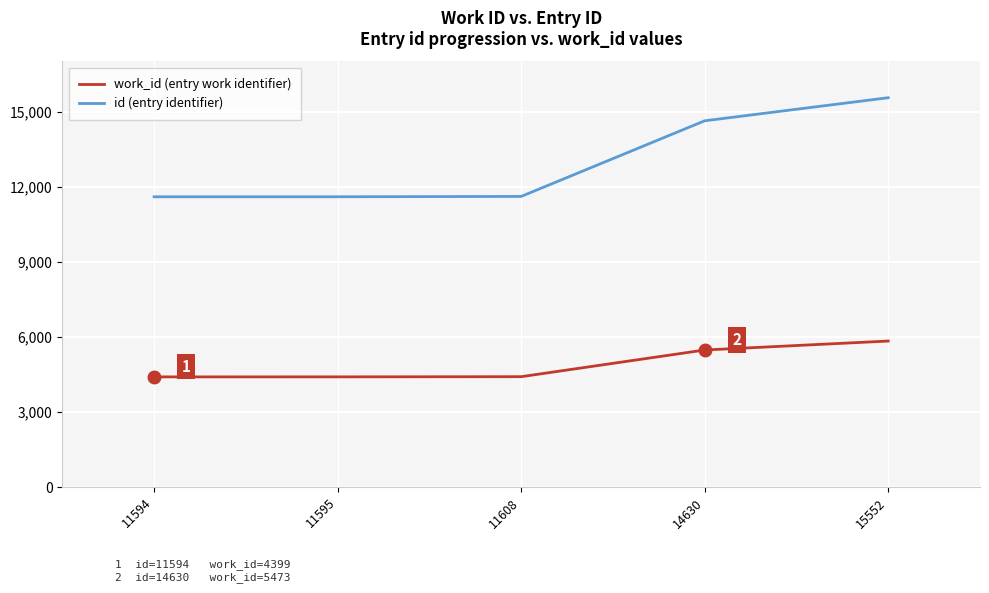

Where is id (entry identifier) nearest to the value 13573?

14630